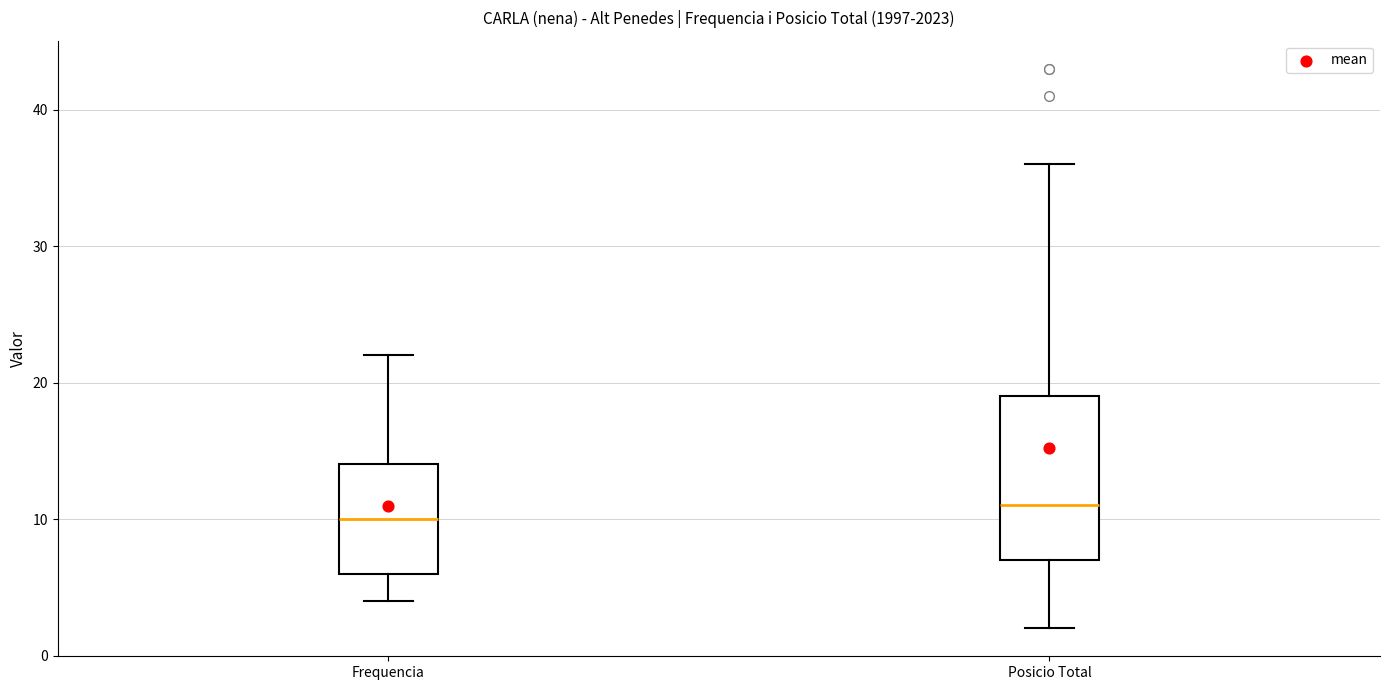

Reading left to right, read every box against the y-axis: the position of its median line, the range the box covers, and the ends of its whiskers. The values are not printed on the chart, so give them approximately, as read against the axis.

Frequencia: median 10, box 6 to 14, whiskers 4 to 22
Posicio Total: median 11, box 7 to 19, whiskers 2 to 36